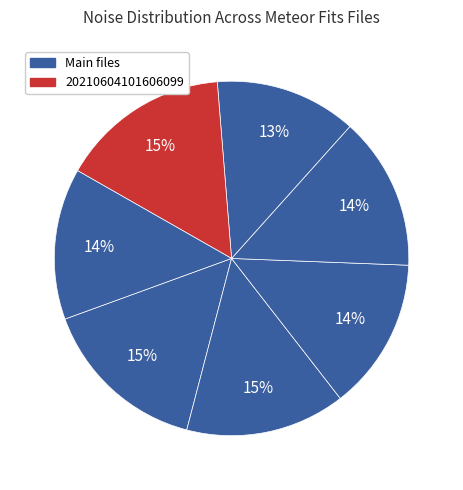

Is there any slice that represents more than half of the pie?

No